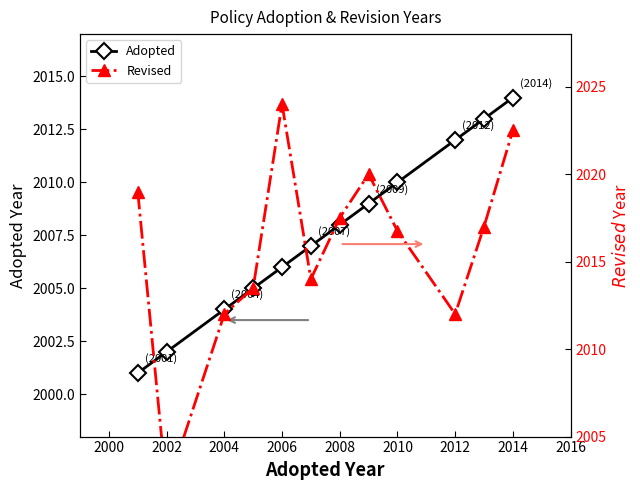

The Adopted series shows 2006 at 2006. True or false?

True